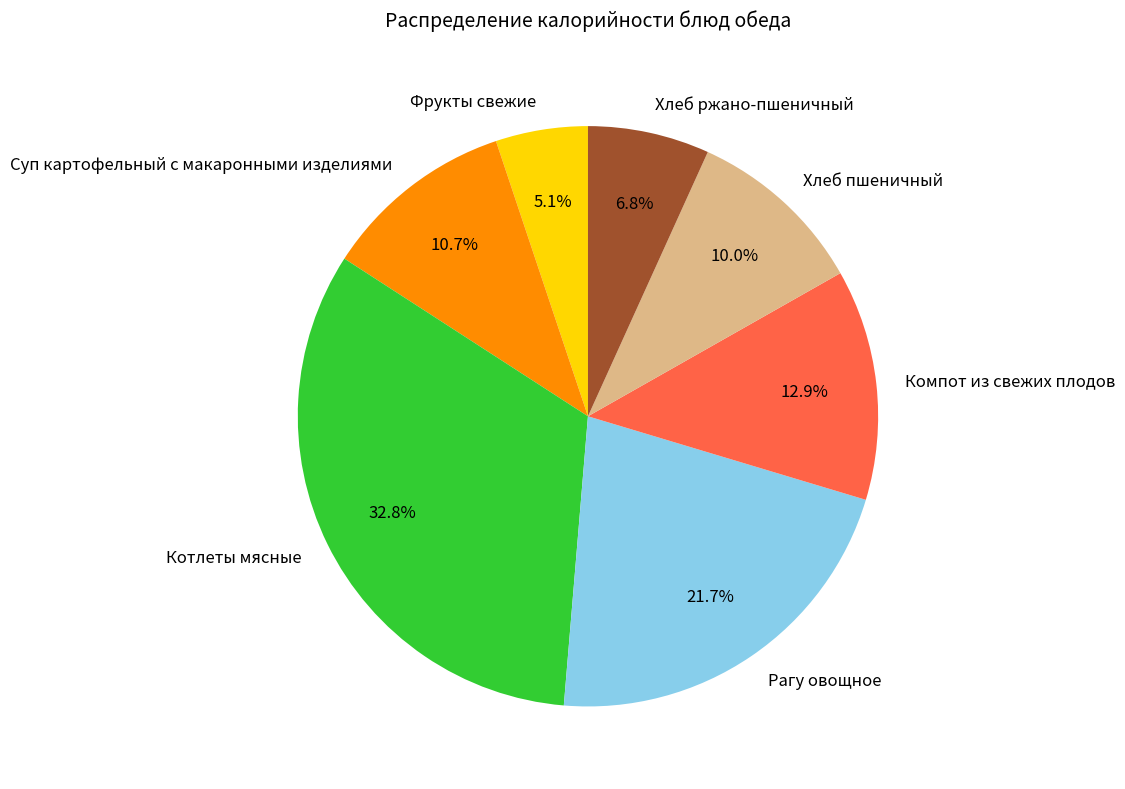

Count the number of slices in the pie.

7